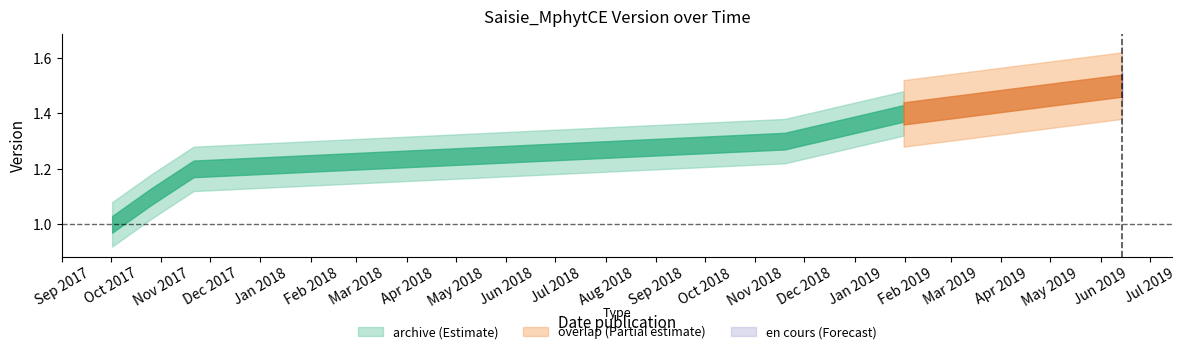

What is the maximum value shown in the chart?

1.5